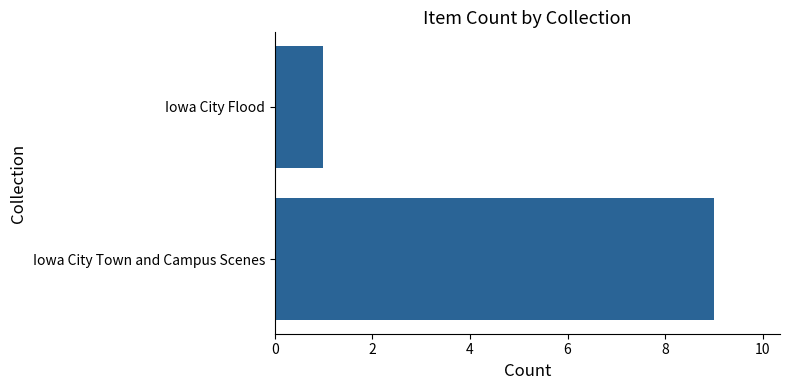

At which category does the chart reach its minimum across all series?

Iowa City Flood